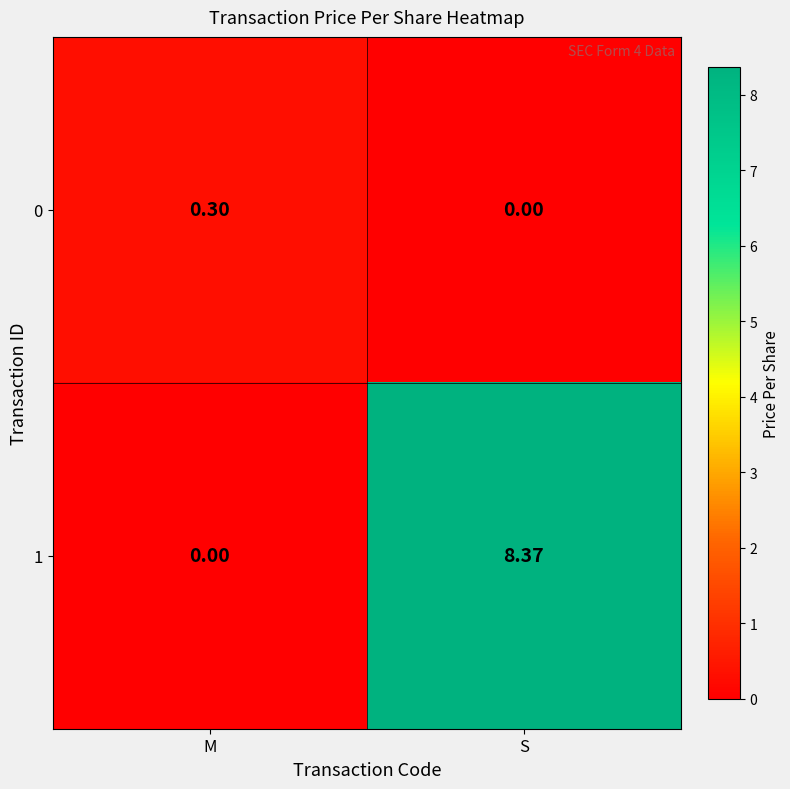

At which label does 0 reach its minimum?

S